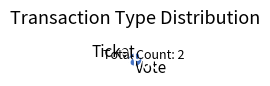

To the nearest percent, what is the difference between the Vote and Ticket slice percentages?

100%